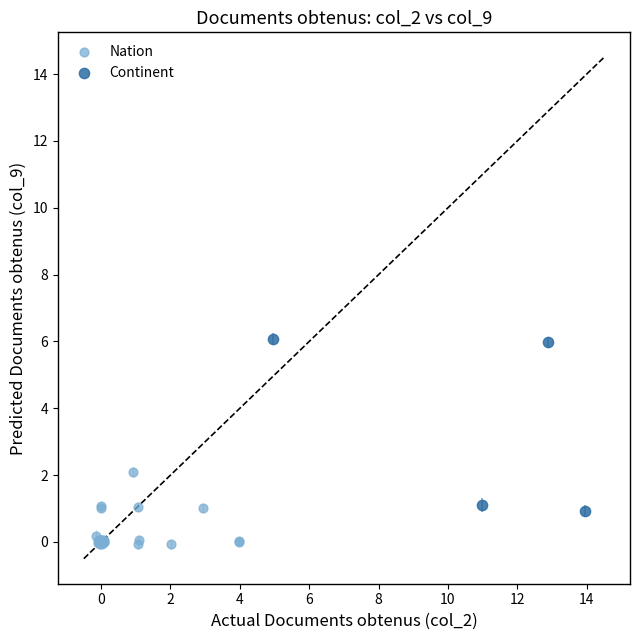

Which series reaches the maximum Y coordinate?

Continent